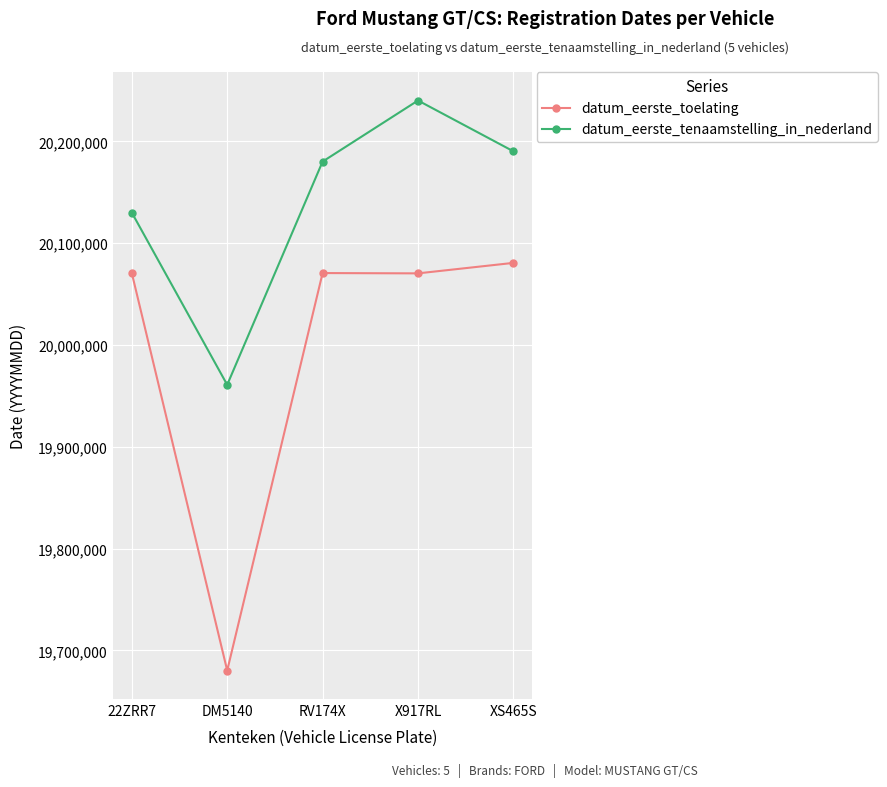

What is the spread (max minus min) of values at RV174X?

109511